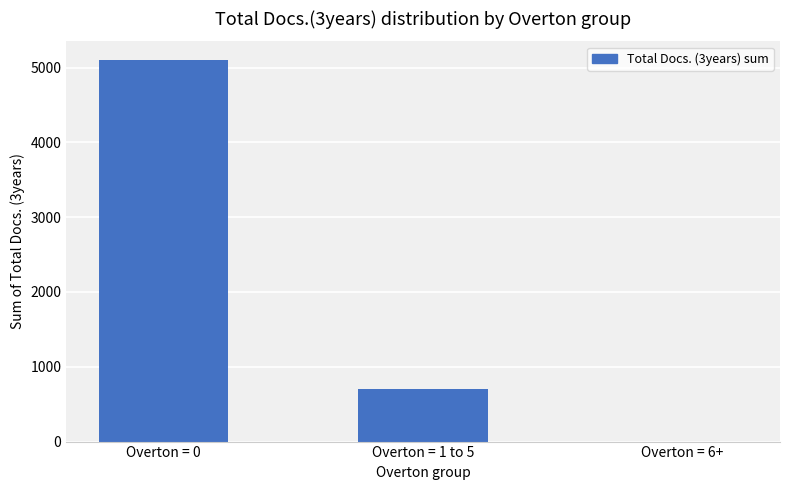

Where is the data nearest to the value 2547?

Overton = 1 to 5